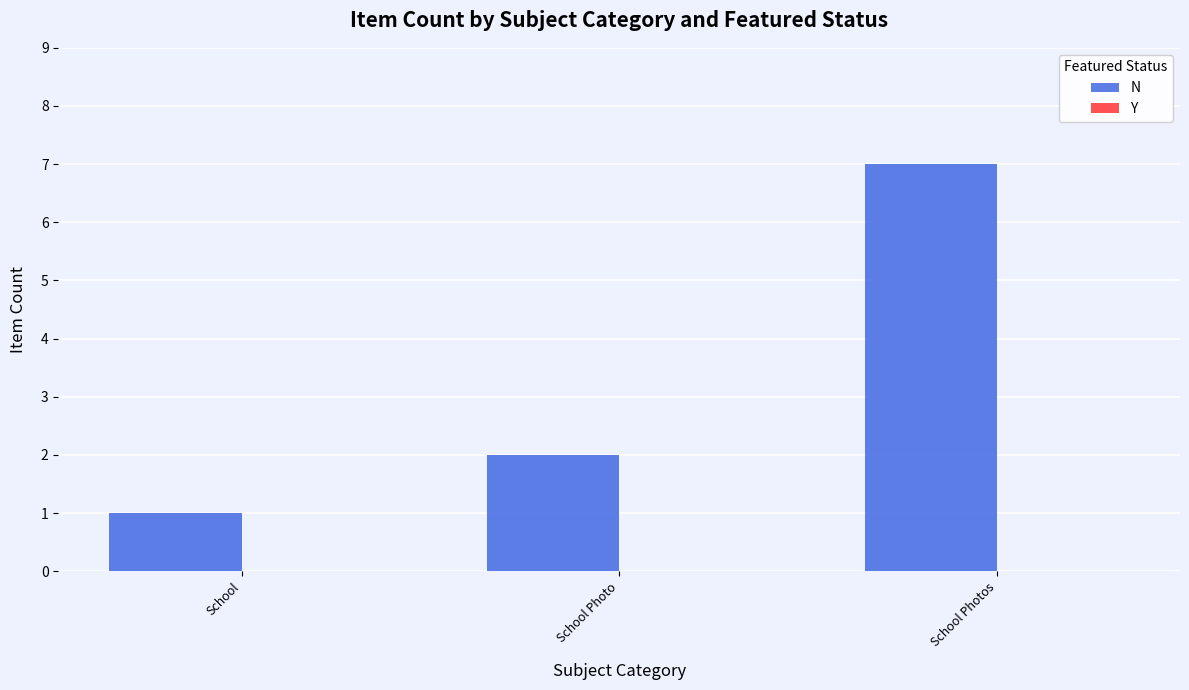

Rank the categories by value from lowest to highest.

School, School Photo, School Photos